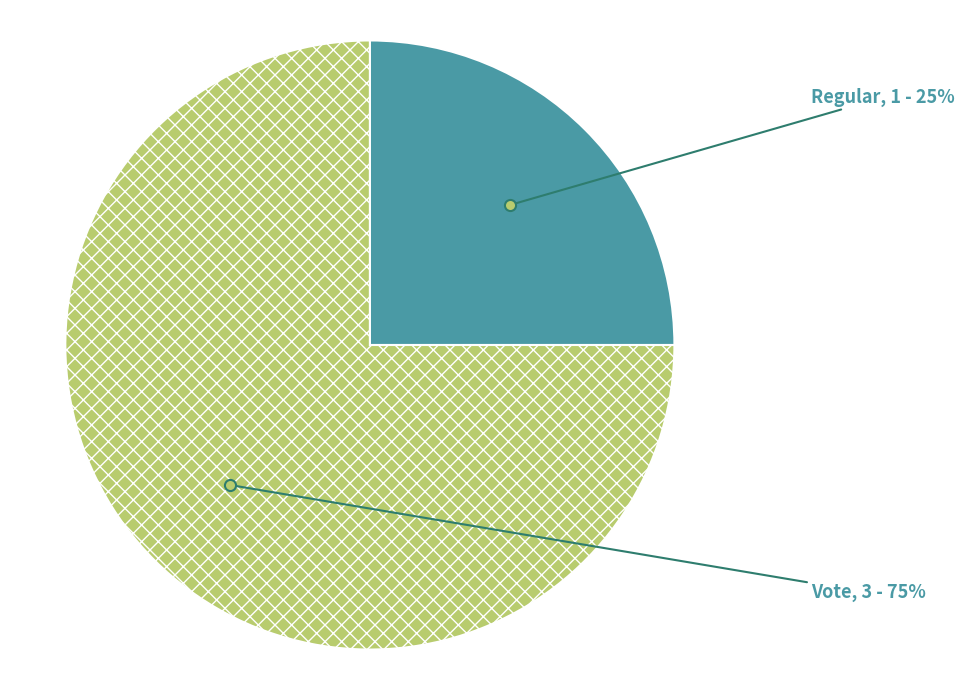

Count the number of slices in the pie.

2